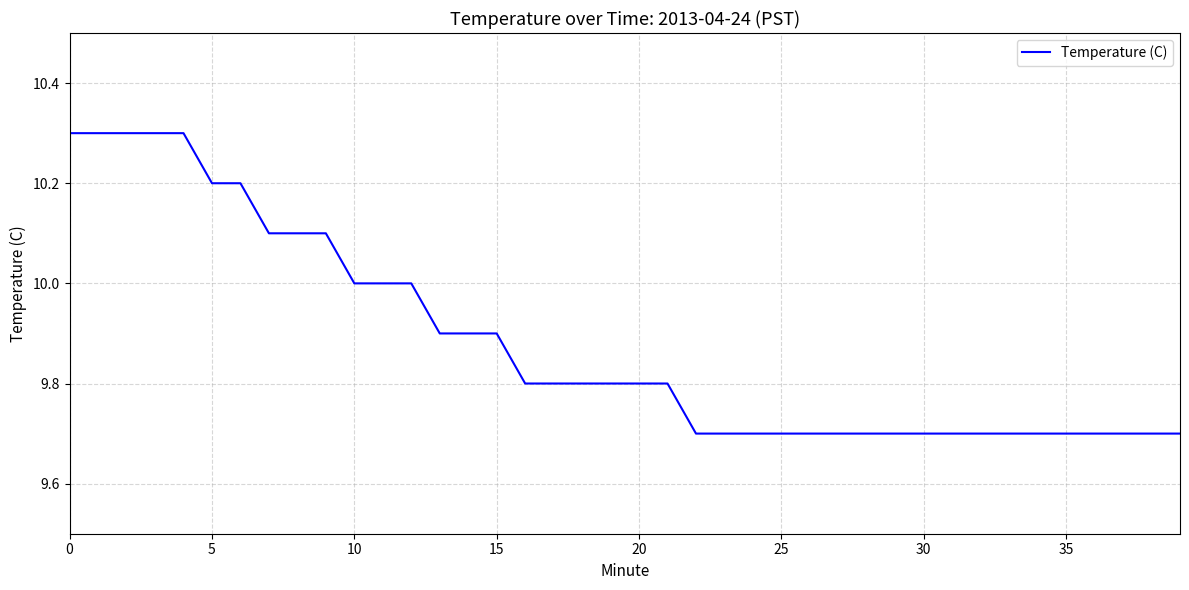

What is the difference between the second highest and minimum values?

0.6